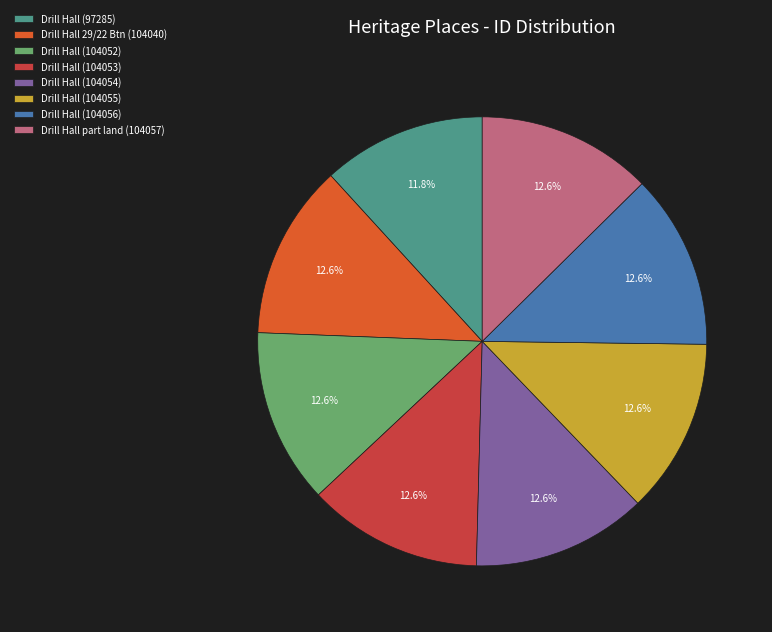

Which category has the smallest portion of the pie?

Drill Hall (97285)